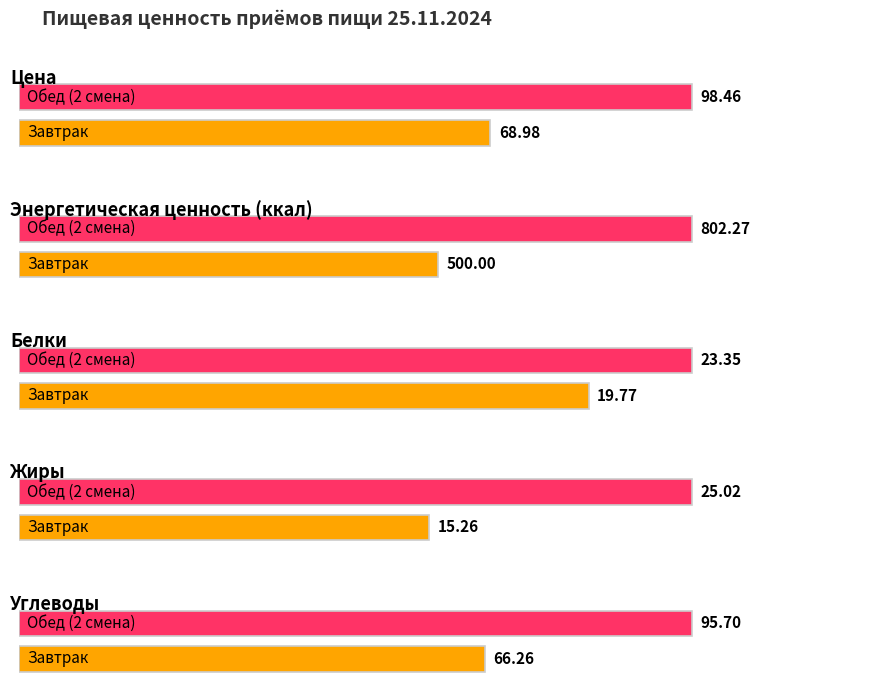

What is the total value across all series at Обед (2 смена)?

1044.8